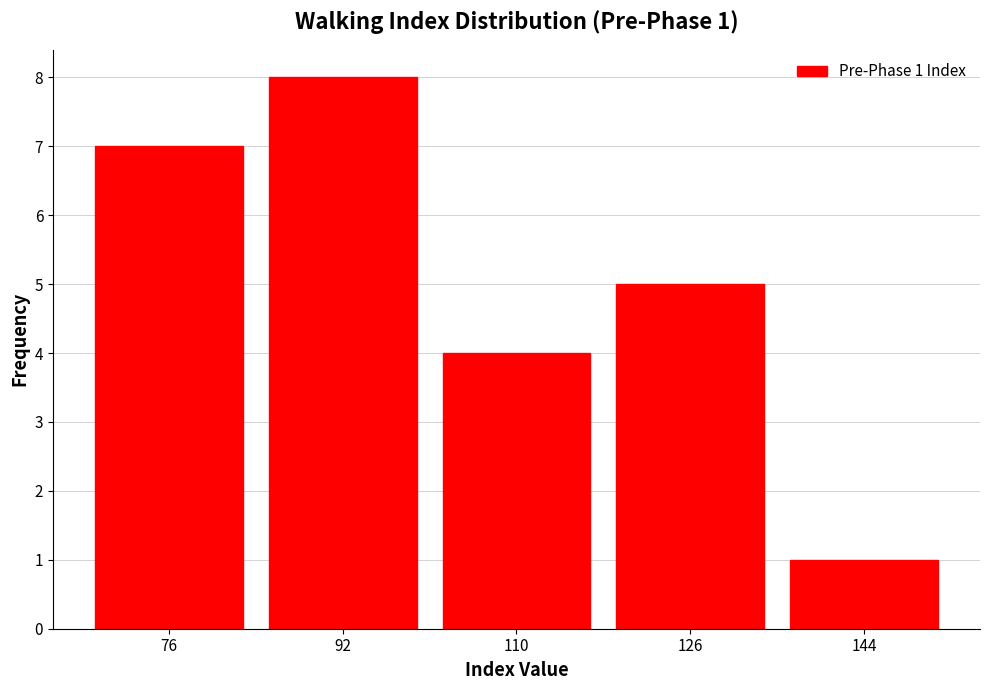

Over which range of the x-axis is the bar tallest?

84 to 101